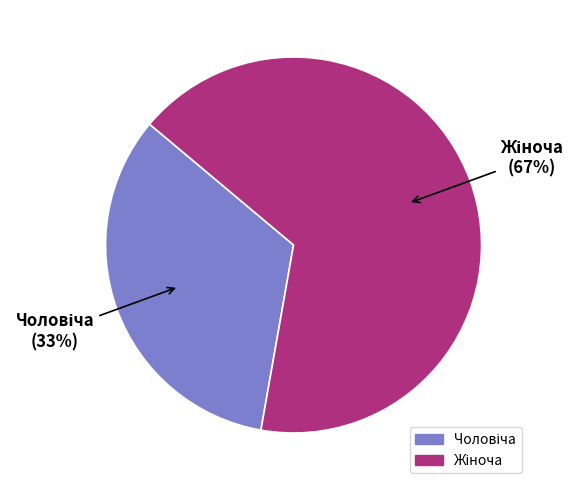

Is there a majority slice in this chart?

Yes